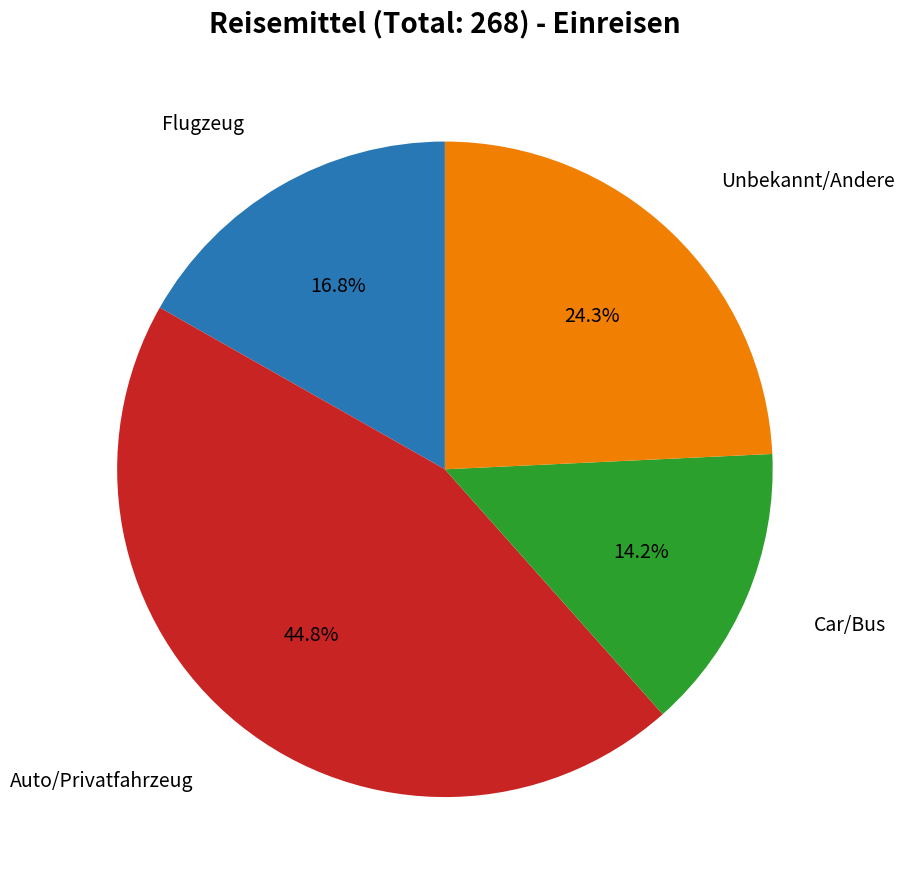

How many slices are in this pie chart?

4